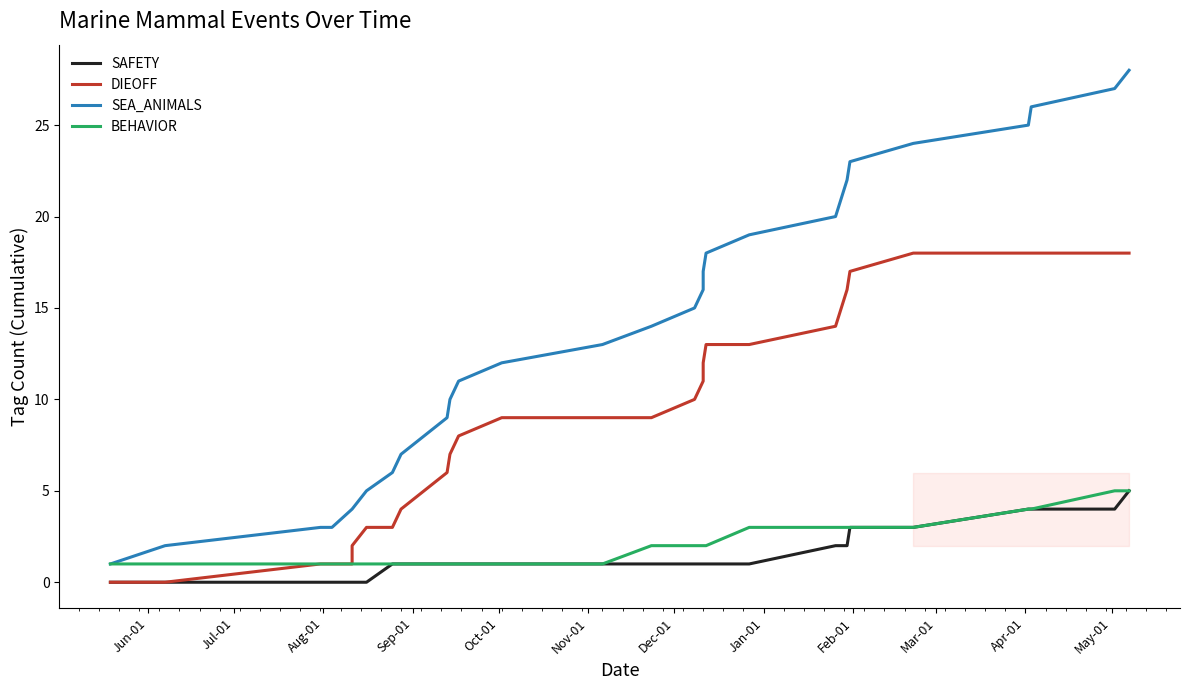

How many lines are shown in the chart?

4